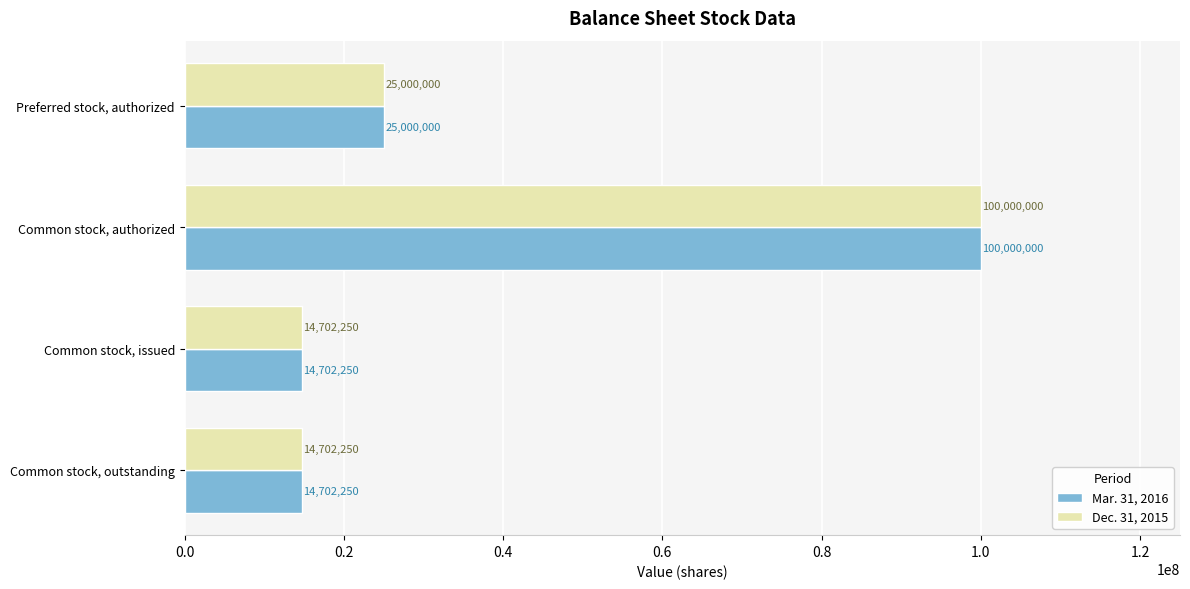

True or false: Dec. 31, 2015 has a value of 14702250 at Common stock, outstanding.

True